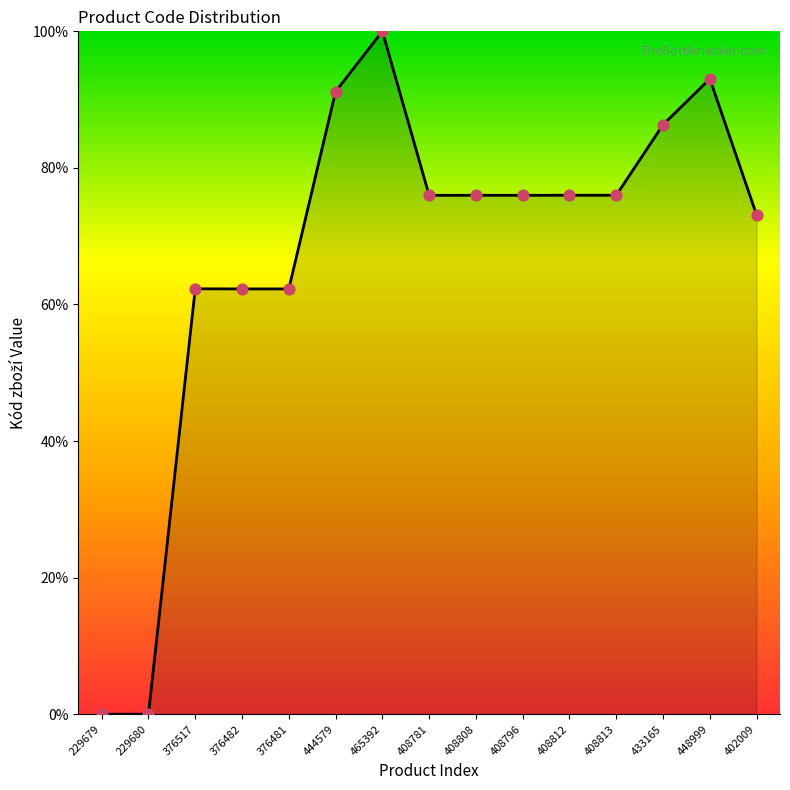

What is the ratio of the value at 408781 to the value at 376517?

1.2